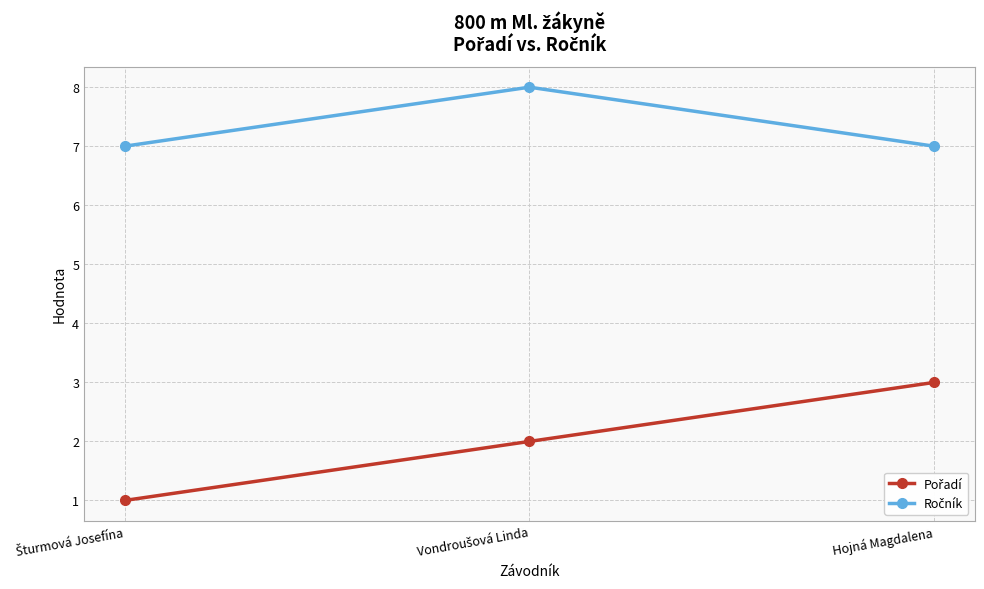

What is the difference between the highest and lowest values at Hojná Magdalena?

4